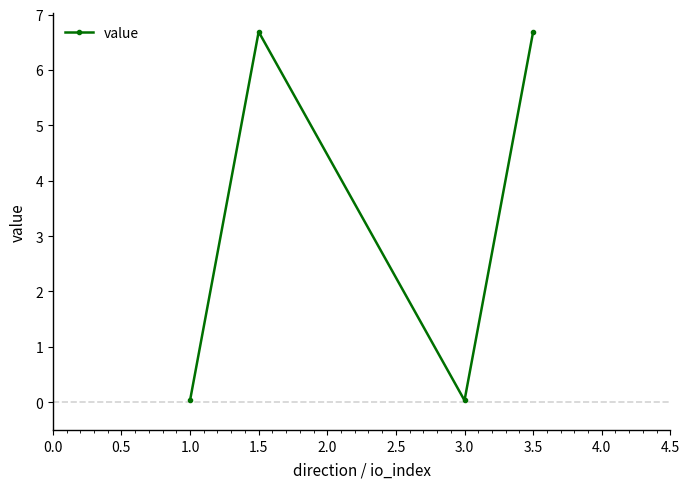

How many points are higher than both their immediate neighbors (excluding endpoints)?

1